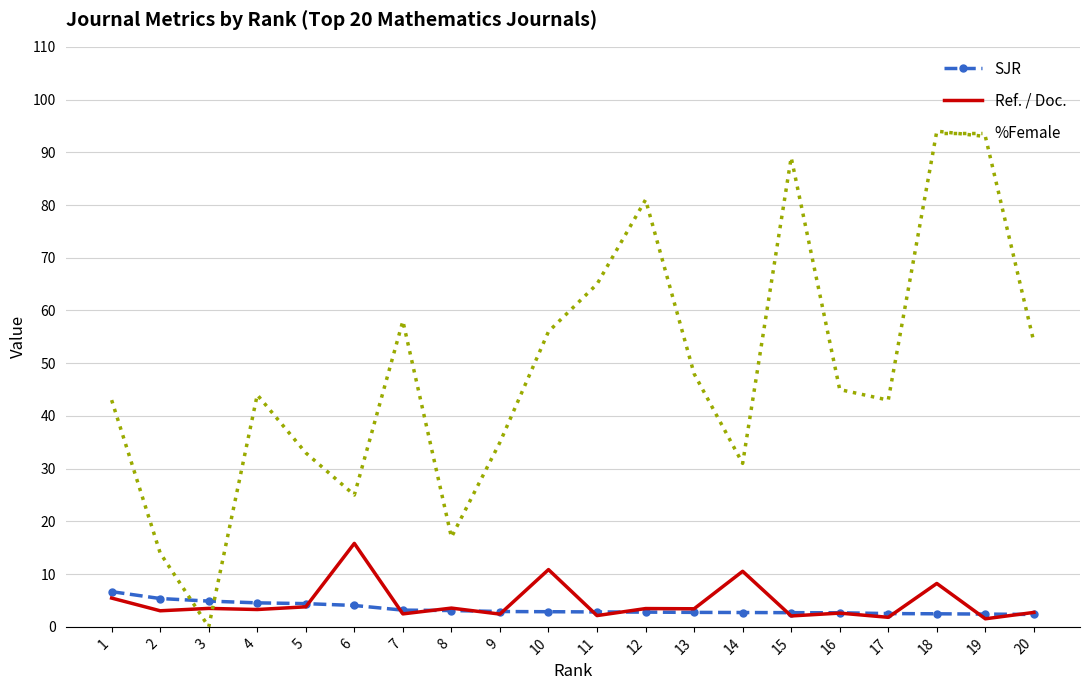

What is the sum of all SJR values?

68.2